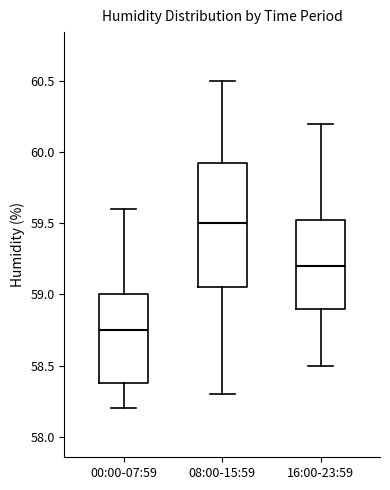

Which box's median line is the highest?

08:00-15:59